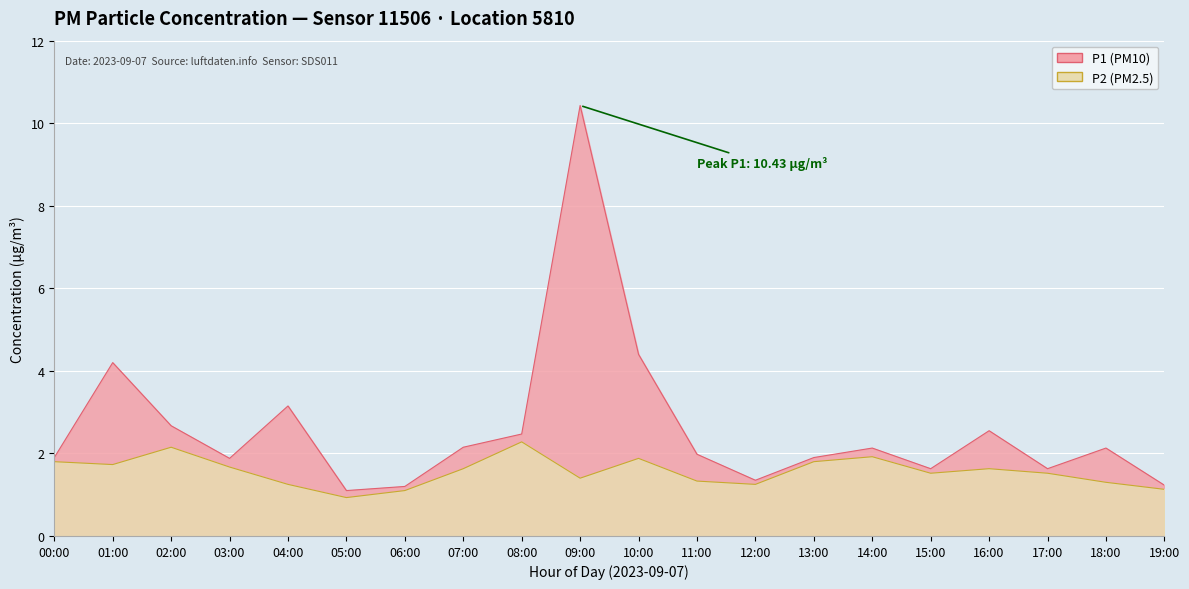

True or false: P2 and P1 cross at least once.

False